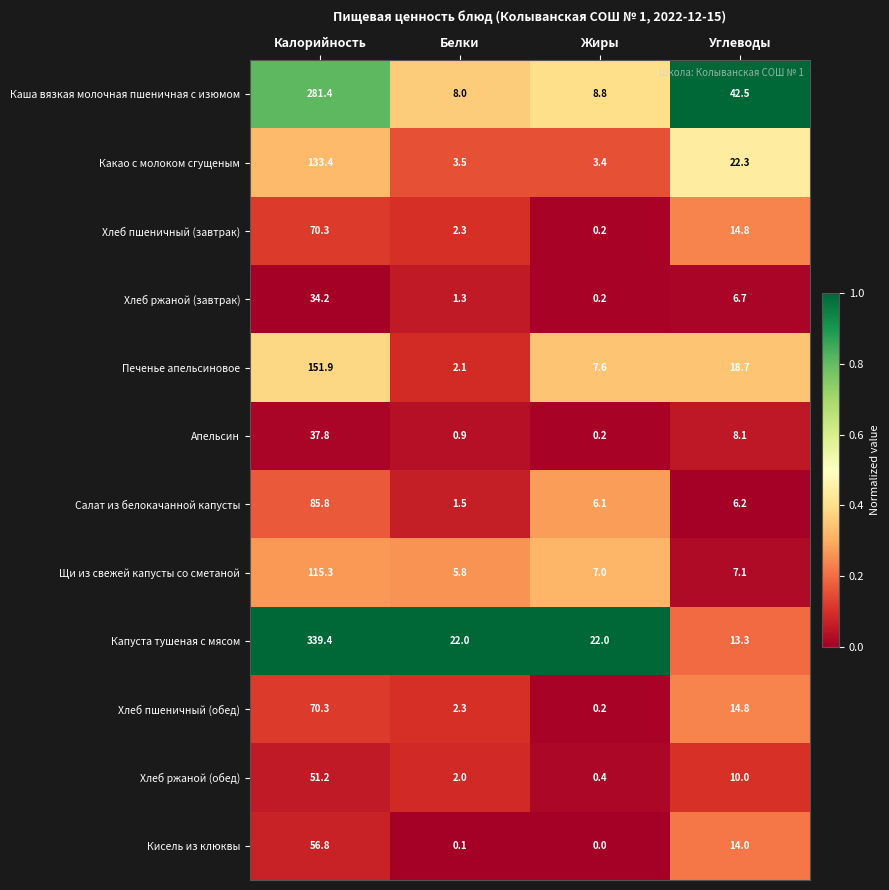

Between Калорийность and Углеводы, which series saw the biggest shift?

Капуста тушеная с мясом